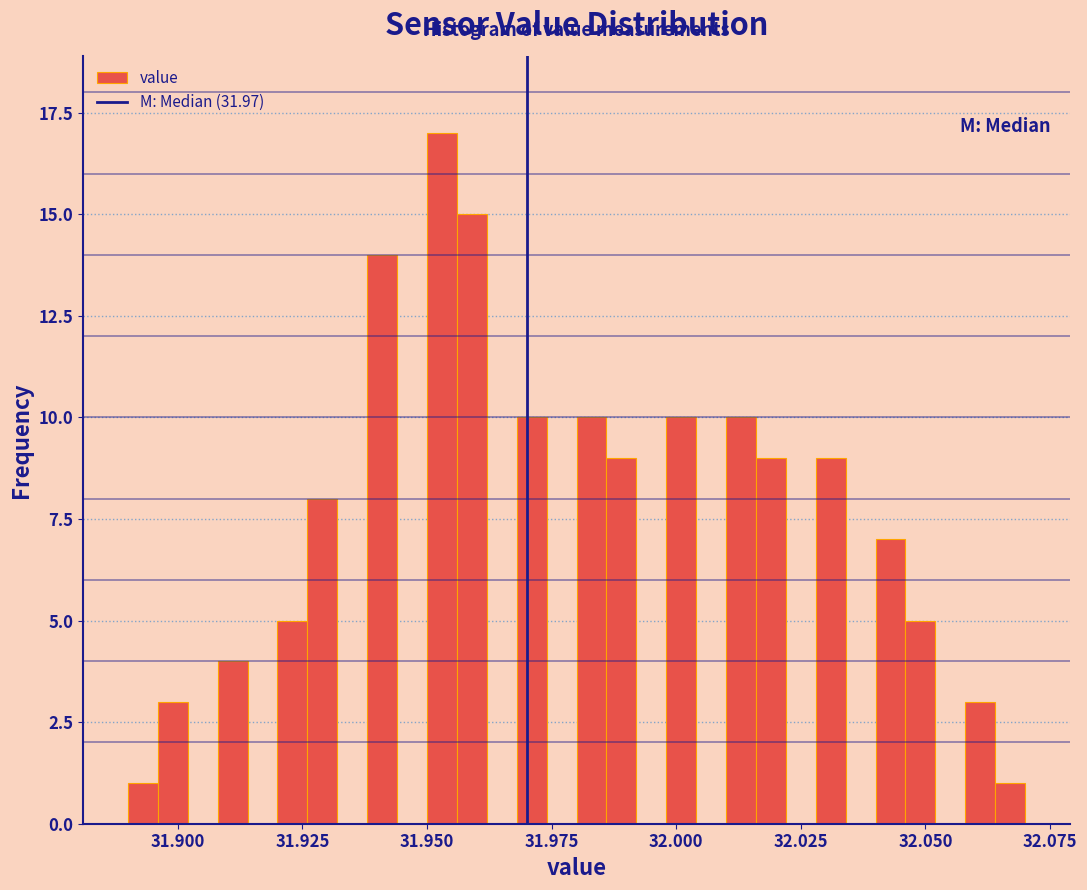

Read against the x-axis, roughly where is the centre of the tallest bar?

31.955